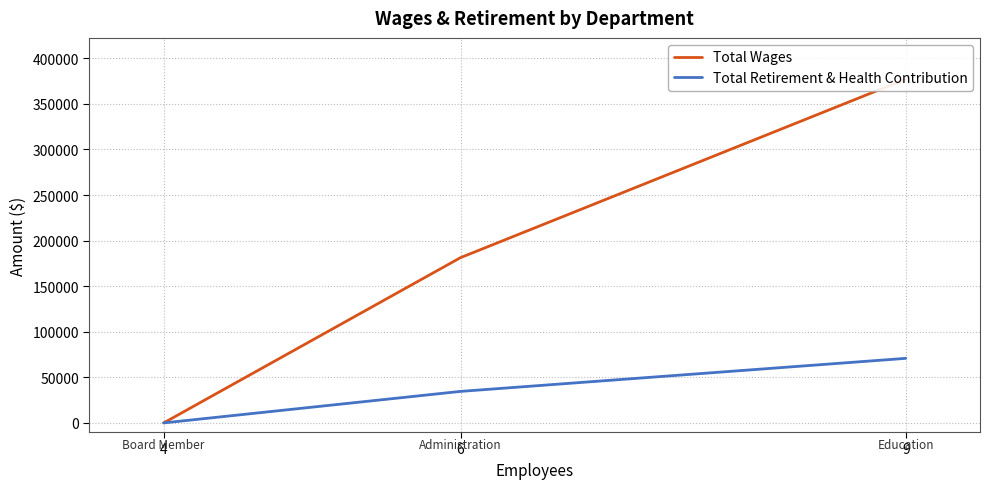

What is the sum of the Total Retirement & Health Contribution values at 9 and 4?

70829